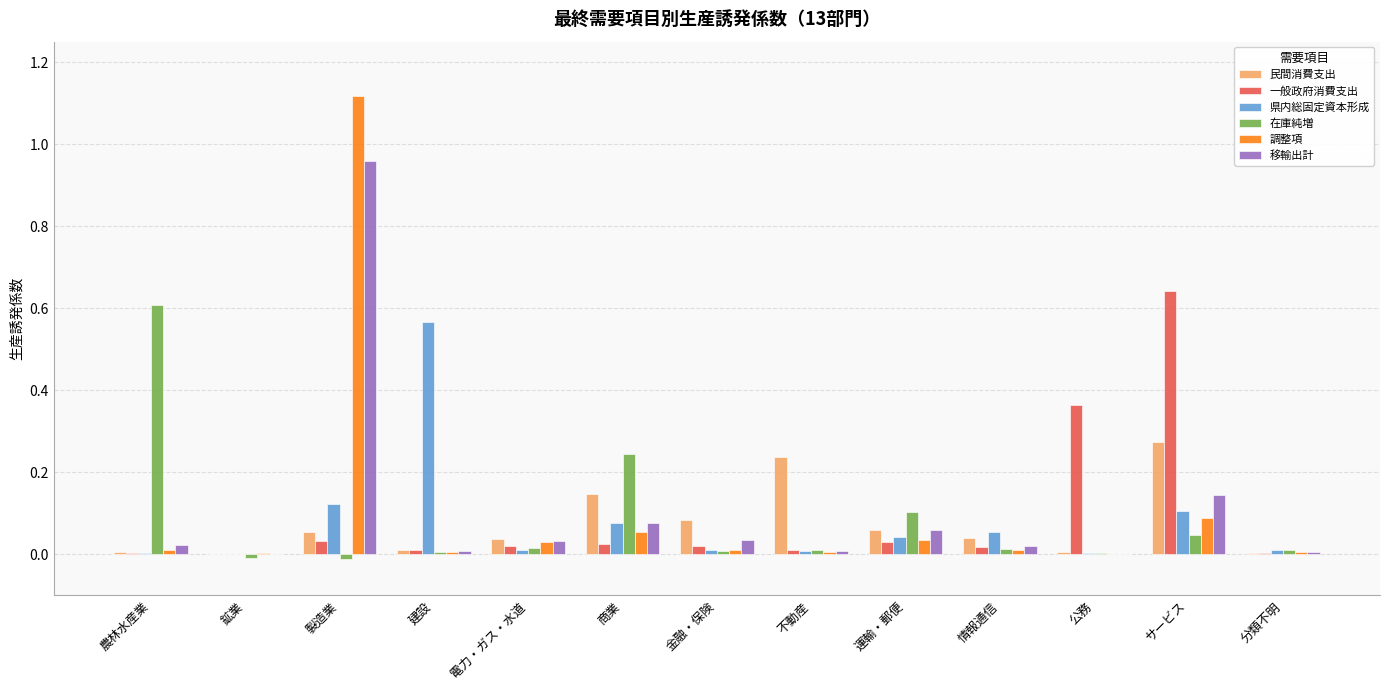

At which category is the sum across all series the highest?

製造業